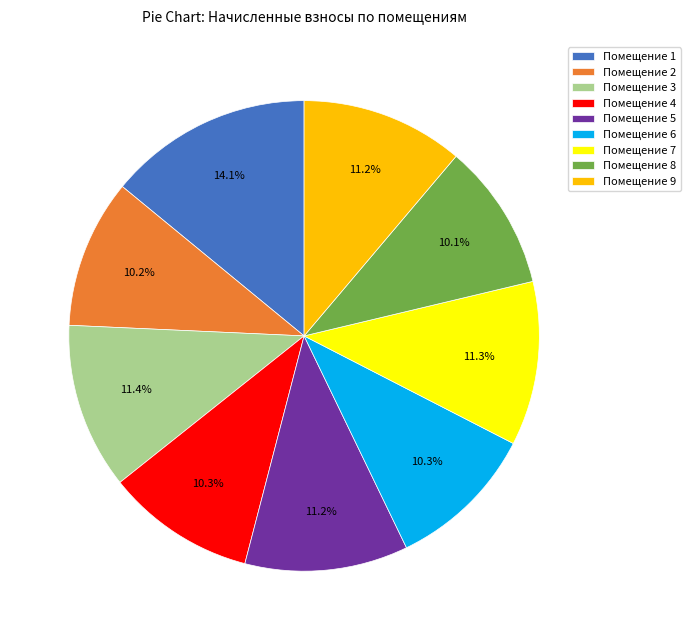

What is the largest slice in the pie chart?

Помещение 1